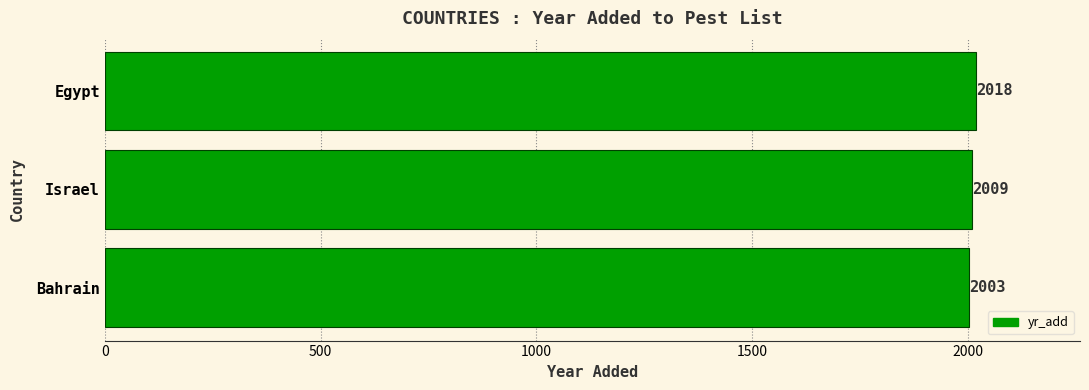

What is the difference between the maximum and minimum values?

15